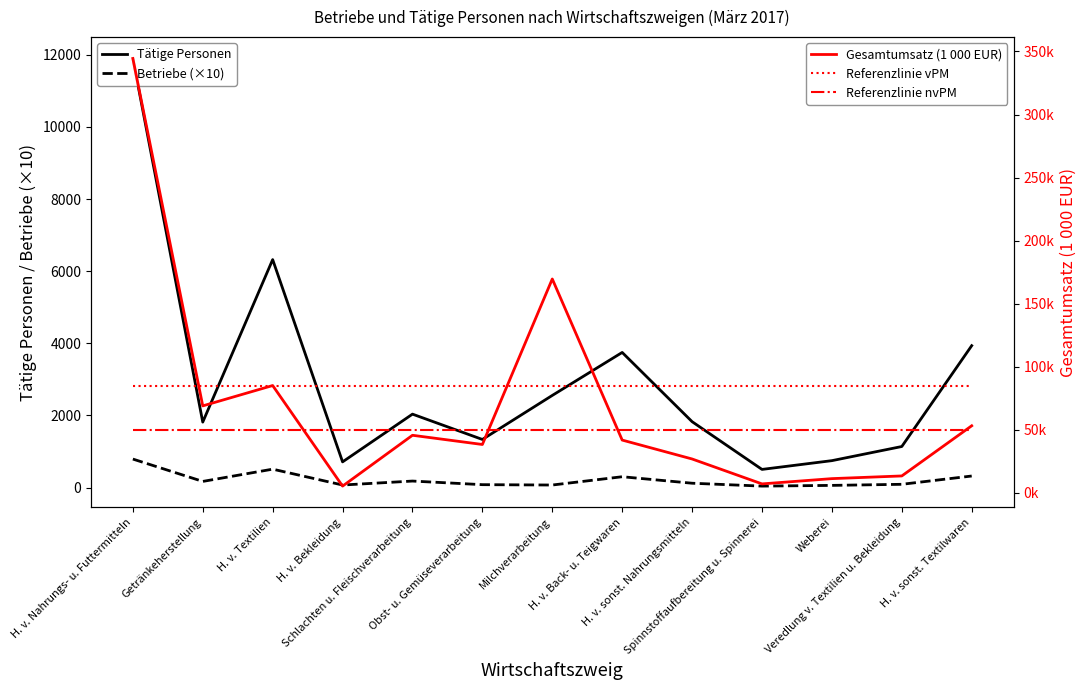

Reading left to right, list all the values displayed in this chart.

Tätige Personen: 11899	1815	6322	712	2036	1334	2555	3747	1827	503	746	1138	3935
Betriebe (×10): 790	170	510	70	180	80	70	300	120	40	60	90	320
Gesamtumsatz (1 000 EUR): 344440	68998	85137	5391	45692	38392	169623	41889	26899	7144	11319	13452	53221
Referenzlinie vPM: 85000	85000	85000	85000	85000	85000	85000	85000	85000	85000	85000	85000	85000
Referenzlinie nvPM: 50000	50000	50000	50000	50000	50000	50000	50000	50000	50000	50000	50000	50000